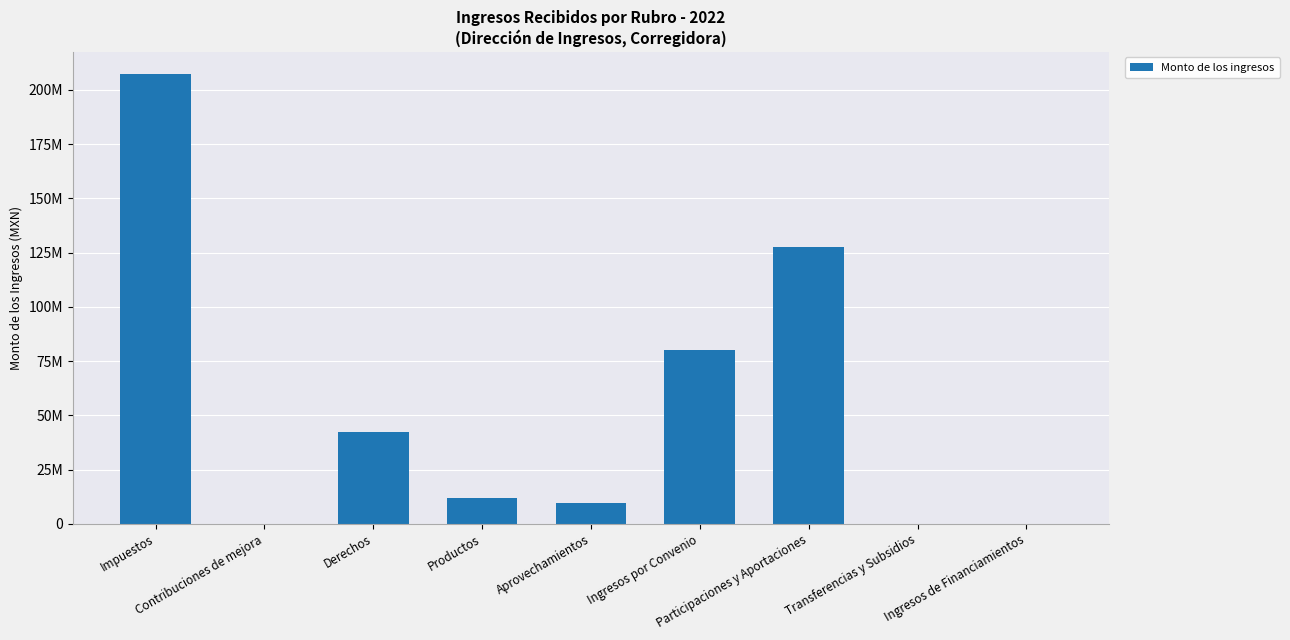

How many bars are there in total?

9